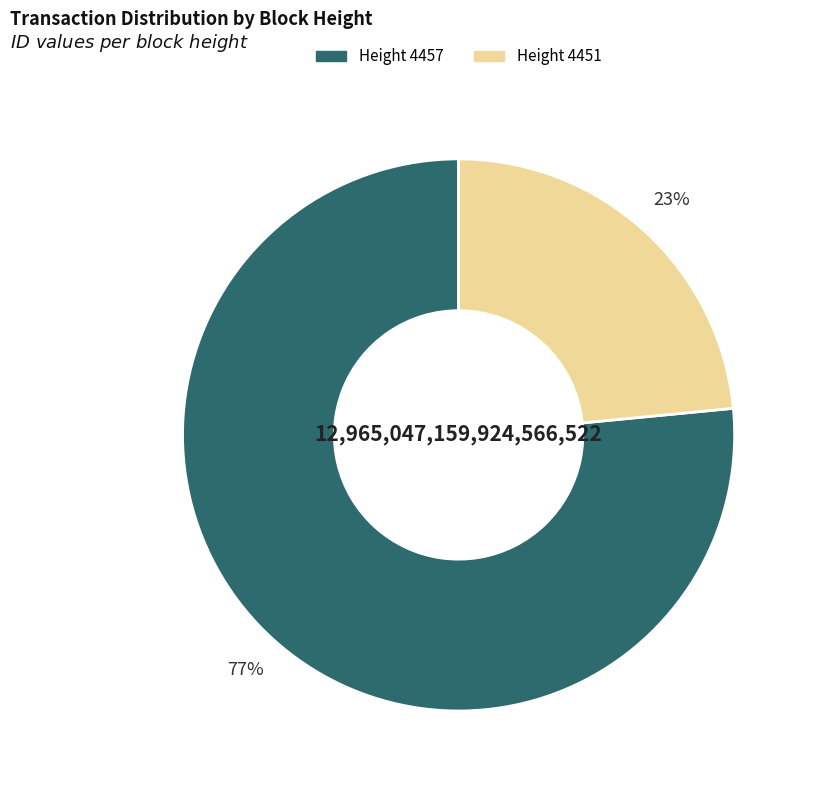

To the nearest percent, what is the average slice percentage?

50%